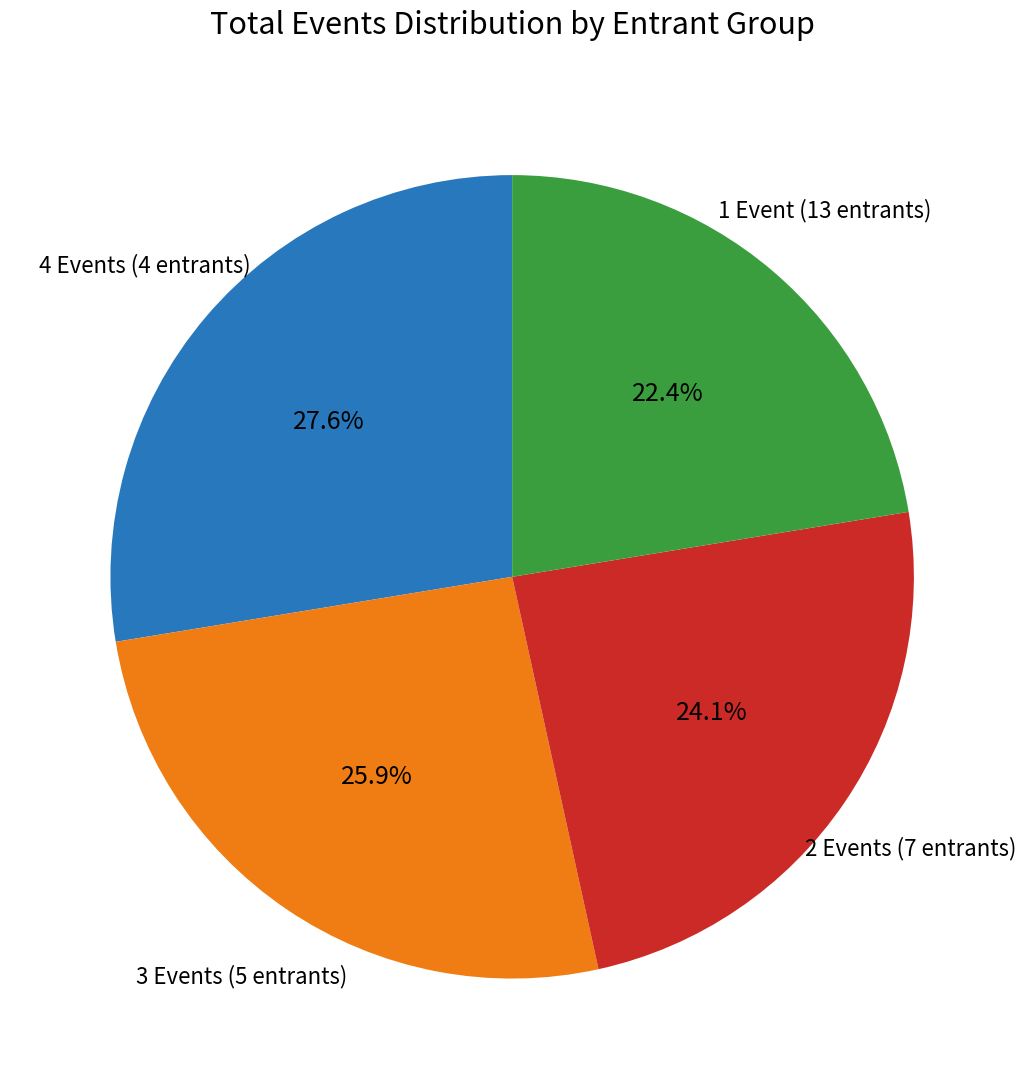

To the nearest percent, what is the difference between the largest and smallest slice percentages?

5%